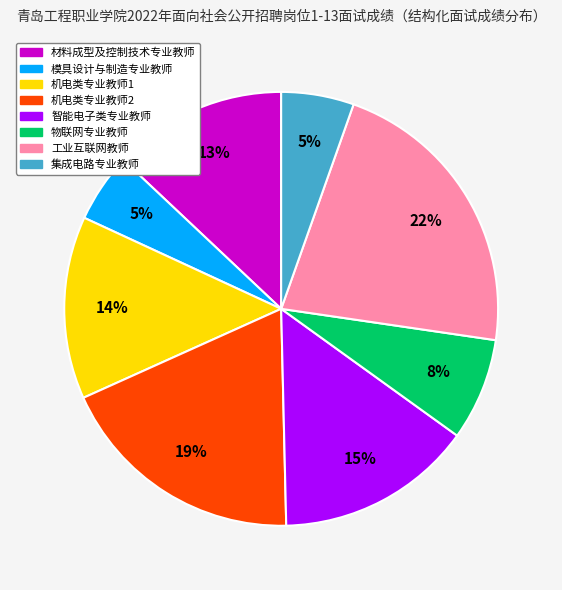

To the nearest percent, what is the average slice percentage?

12%